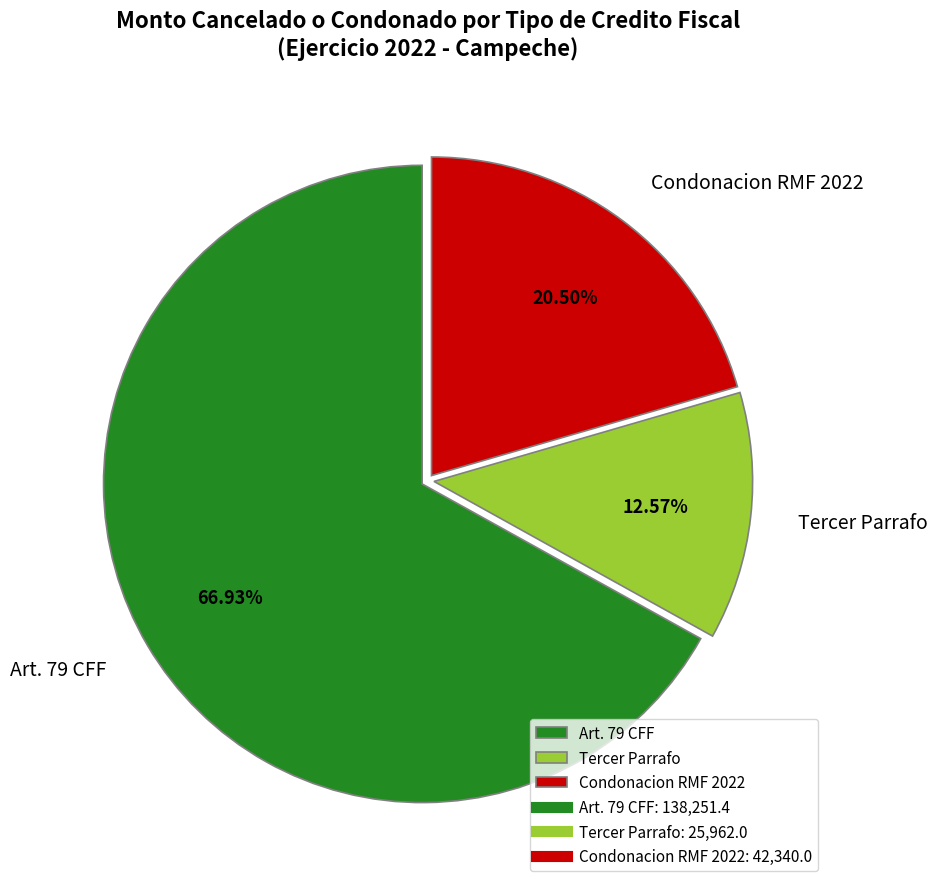

Does Condonacion RMF 2022 represent more than half of the total?

No